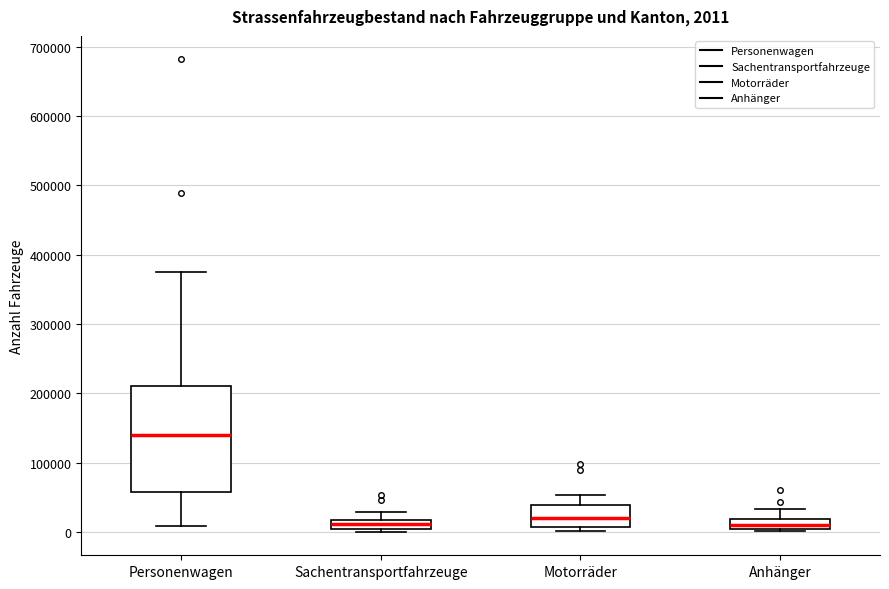

Which box is the tallest, from its lower edge to its upper edge?

Personenwagen